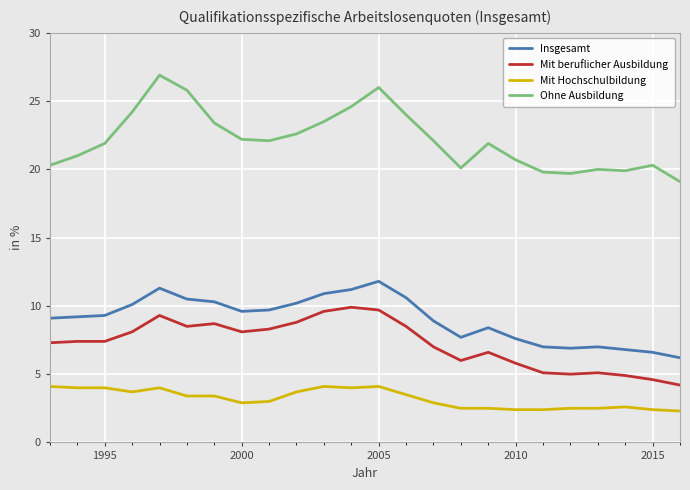

What is the sum of all Mit beruflicher Ausbildung values?

173.9